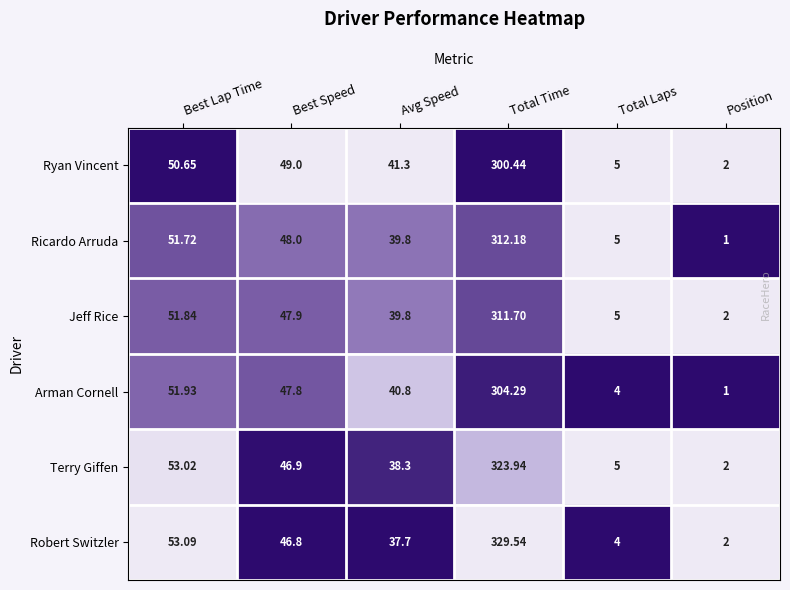

Which series changed the most between Best Speed and Total Laps?

Ryan Vincent